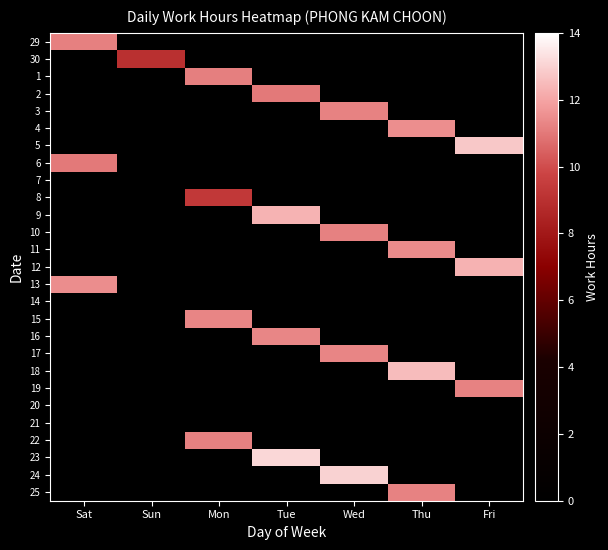

Reading left to right, extract all data points from this chart.

29: Sat=11.2	Sun=-1.0	Mon=-1.0	Tue=-1.0	Wed=-1.0	Thu=-1.0	Fri=-1.0
30: Sat=-1.0	Sun=9.0	Mon=-1.0	Tue=-1.0	Wed=-1.0	Thu=-1.0	Fri=-1.0
1: Sat=-1.0	Sun=-1.0	Mon=11.1	Tue=-1.0	Wed=-1.0	Thu=-1.0	Fri=-1.0
2: Sat=-1.0	Sun=-1.0	Mon=-1.0	Tue=11.0	Wed=-1.0	Thu=-1.0	Fri=-1.0
3: Sat=-1.0	Sun=-1.0	Mon=-1.0	Tue=-1.0	Wed=11.2	Thu=-1.0	Fri=-1.0
4: Sat=-1.0	Sun=-1.0	Mon=-1.0	Tue=-1.0	Wed=-1.0	Thu=11.5	Fri=-1.0
5: Sat=-1.0	Sun=-1.0	Mon=-1.0	Tue=-1.0	Wed=-1.0	Thu=-1.0	Fri=12.8
6: Sat=11.0	Sun=-1.0	Mon=-1.0	Tue=-1.0	Wed=-1.0	Thu=-1.0	Fri=-1.0
7: Sat=-1.0	Sun=-1.0	Mon=-1.0	Tue=-1.0	Wed=-1.0	Thu=-1.0	Fri=-1.0
8: Sat=-1.0	Sun=-1.0	Mon=9.3	Tue=-1.0	Wed=-1.0	Thu=-1.0	Fri=-1.0
9: Sat=-1.0	Sun=-1.0	Mon=-1.0	Tue=12.3	Wed=-1.0	Thu=-1.0	Fri=-1.0
10: Sat=-1.0	Sun=-1.0	Mon=-1.0	Tue=-1.0	Wed=11.2	Thu=-1.0	Fri=-1.0
11: Sat=-1.0	Sun=-1.0	Mon=-1.0	Tue=-1.0	Wed=-1.0	Thu=11.4	Fri=-1.0
12: Sat=-1.0	Sun=-1.0	Mon=-1.0	Tue=-1.0	Wed=-1.0	Thu=-1.0	Fri=12.3
13: Sat=11.5	Sun=-1.0	Mon=-1.0	Tue=-1.0	Wed=-1.0	Thu=-1.0	Fri=-1.0
14: Sat=-1.0	Sun=-1.0	Mon=-1.0	Tue=-1.0	Wed=-1.0	Thu=-1.0	Fri=-1.0
15: Sat=-1.0	Sun=-1.0	Mon=11.3	Tue=-1.0	Wed=-1.0	Thu=-1.0	Fri=-1.0
16: Sat=-1.0	Sun=-1.0	Mon=-1.0	Tue=11.3	Wed=-1.0	Thu=-1.0	Fri=-1.0
17: Sat=-1.0	Sun=-1.0	Mon=-1.0	Tue=-1.0	Wed=11.3	Thu=-1.0	Fri=-1.0
18: Sat=-1.0	Sun=-1.0	Mon=-1.0	Tue=-1.0	Wed=-1.0	Thu=12.5	Fri=-1.0
19: Sat=-1.0	Sun=-1.0	Mon=-1.0	Tue=-1.0	Wed=-1.0	Thu=-1.0	Fri=11.2
20: Sat=-1.0	Sun=-1.0	Mon=-1.0	Tue=-1.0	Wed=-1.0	Thu=-1.0	Fri=-1.0
21: Sat=-1.0	Sun=-1.0	Mon=-1.0	Tue=-1.0	Wed=-1.0	Thu=-1.0	Fri=-1.0
22: Sat=-1.0	Sun=-1.0	Mon=11.2	Tue=-1.0	Wed=-1.0	Thu=-1.0	Fri=-1.0
23: Sat=-1.0	Sun=-1.0	Mon=-1.0	Tue=13.1	Wed=-1.0	Thu=-1.0	Fri=-1.0
24: Sat=-1.0	Sun=-1.0	Mon=-1.0	Tue=-1.0	Wed=13.0	Thu=-1.0	Fri=-1.0
25: Sat=-1.0	Sun=-1.0	Mon=-1.0	Tue=-1.0	Wed=-1.0	Thu=11.2	Fri=-1.0